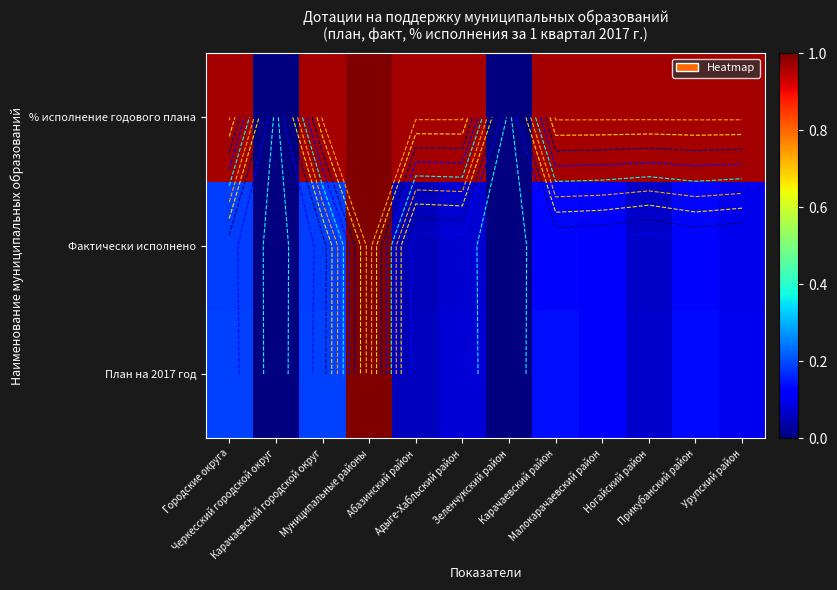

Is it true that % исполнение годового плана equals 0.2 at Абазинский район?

False